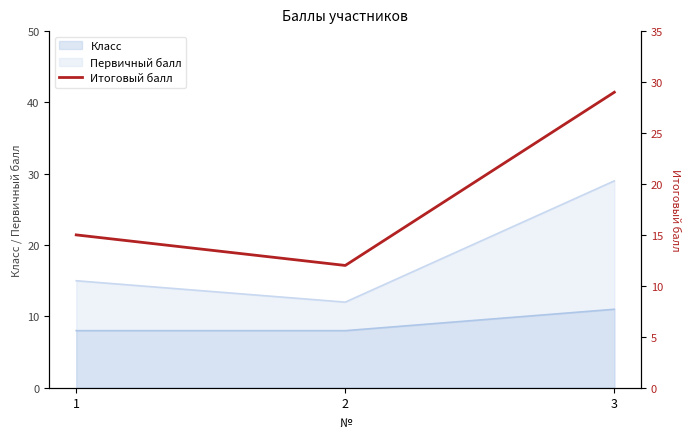

At which category does the chart reach its minimum across all series?

2